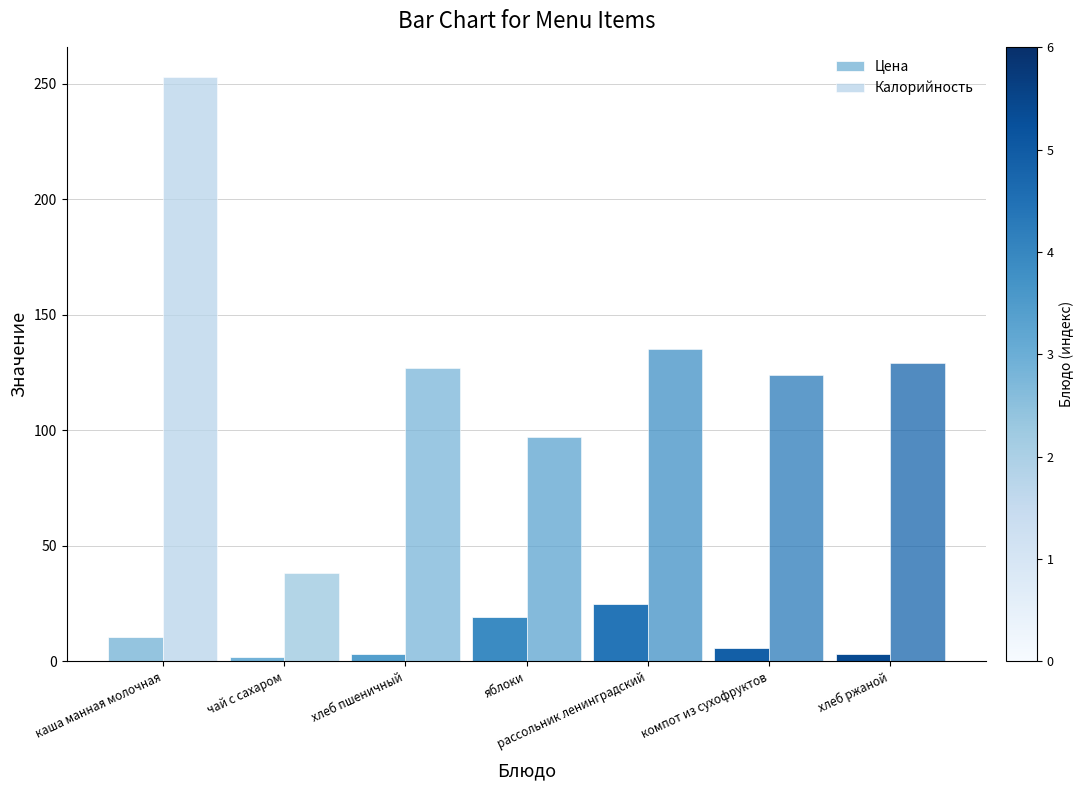

The Калорийность series shows 253.0 at каша манная молочная. True or false?

True